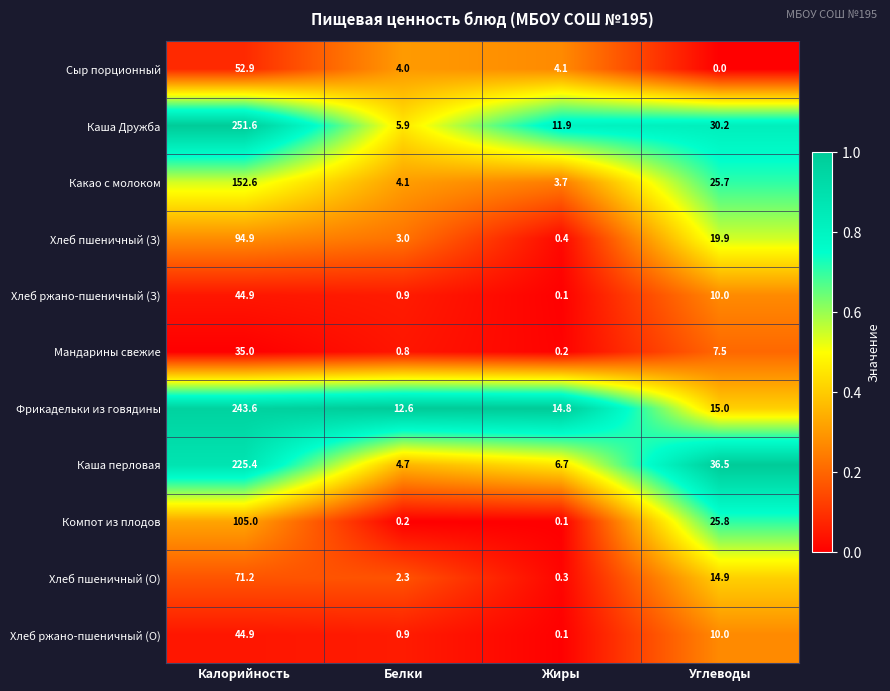

What is the difference between the maximum and minimum values in the Каша перловая series?

220.7